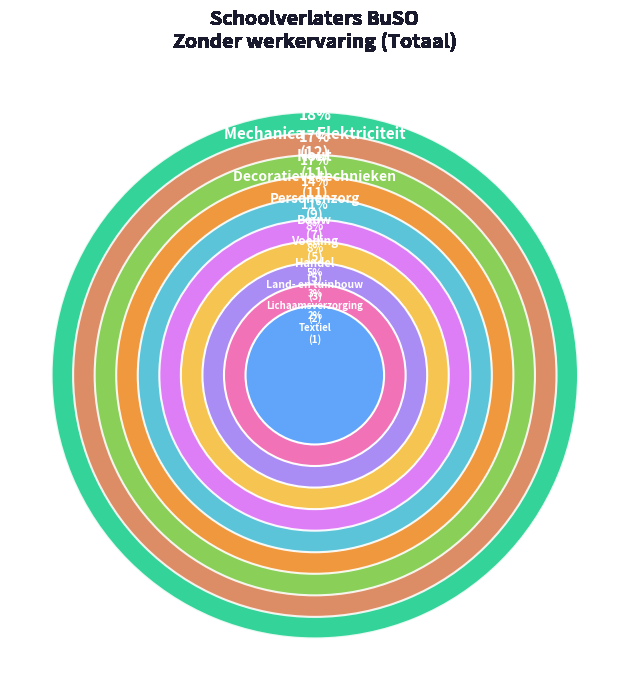

Is it true that Land- en tuinbouw is 13% of the pie?

False